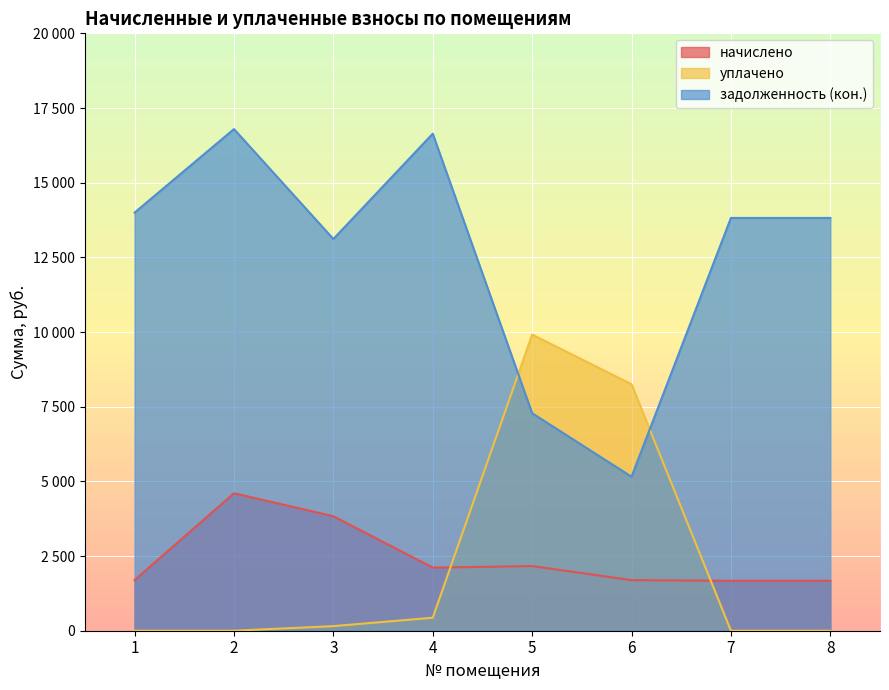

What is the lowest value of the начислено series?

1671.8